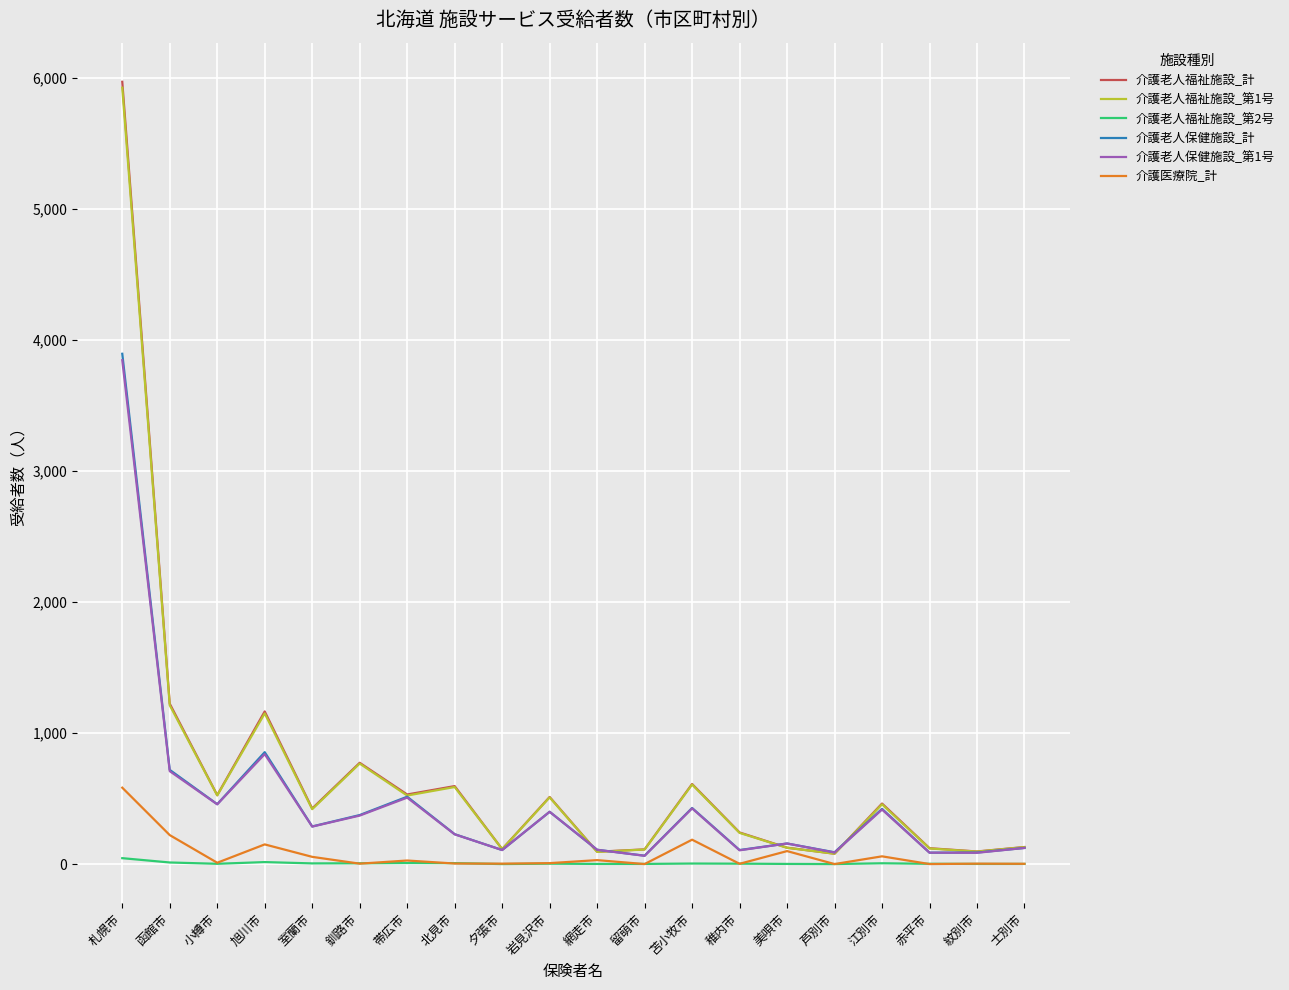

What is the maximum value shown in the chart?

5971